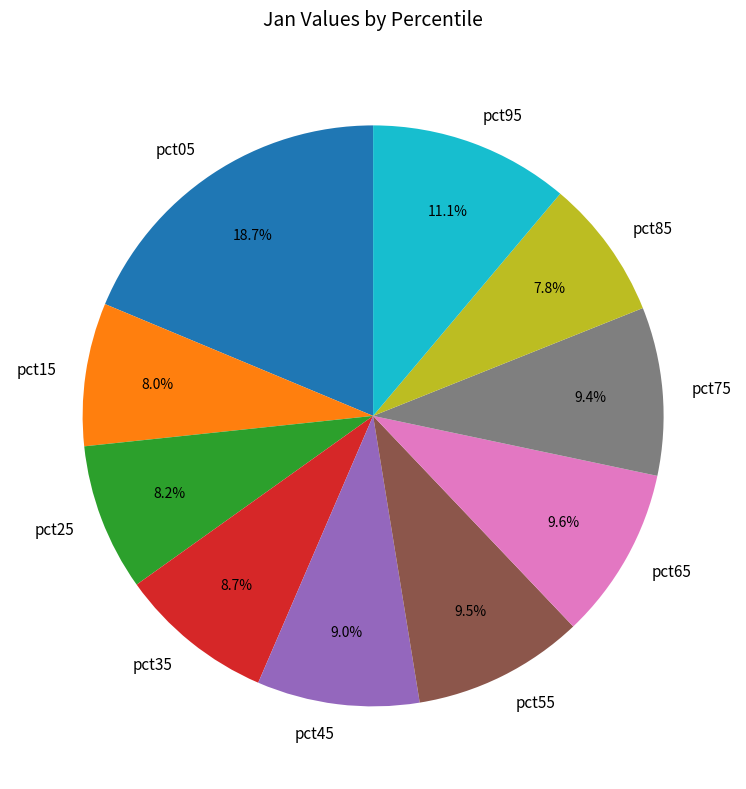

Is pct65 the majority of the pie?

No